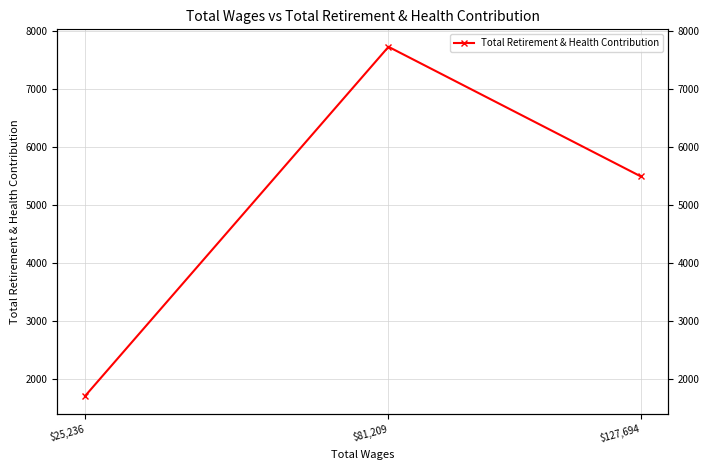

What is the label of the 2nd point from the right?

$81,209